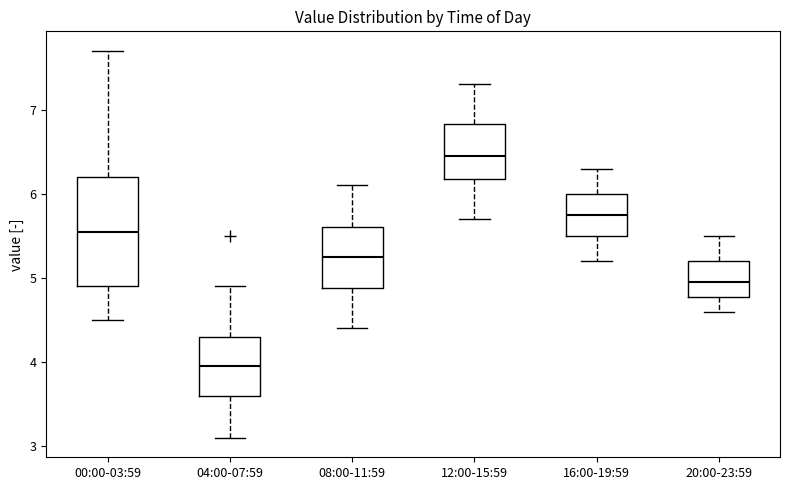

Comparing the boxes themselves (not the whiskers), which one is the tallest?

00:00-03:59